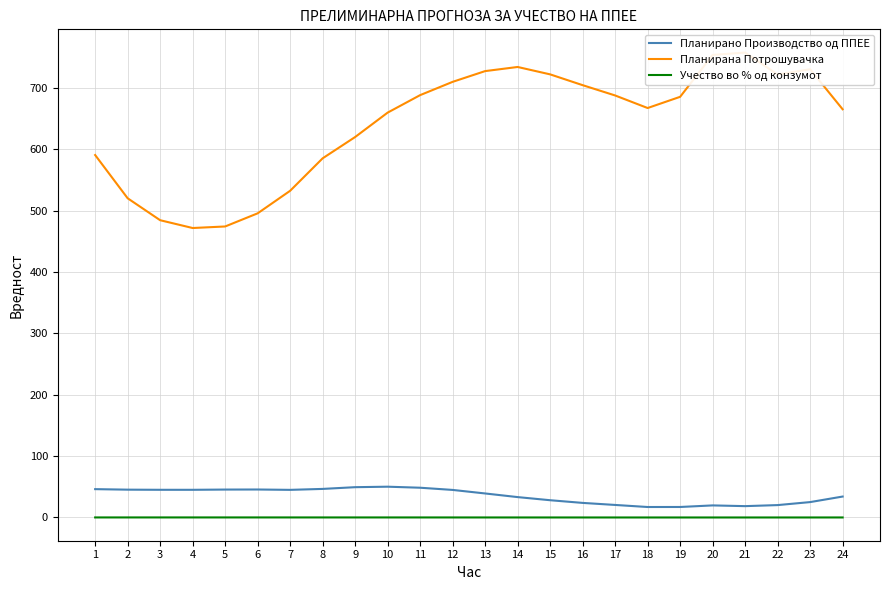

The value of Планирано Производство од ППЕЕ at 7 is 45.0. True or false?

True